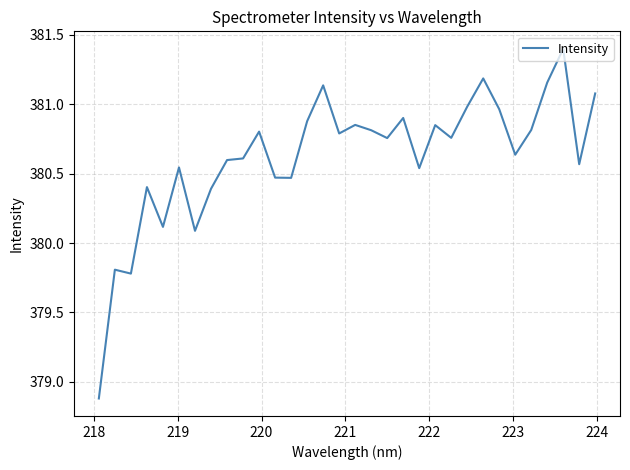

What is the difference between the maximum and minimum values?

2.5